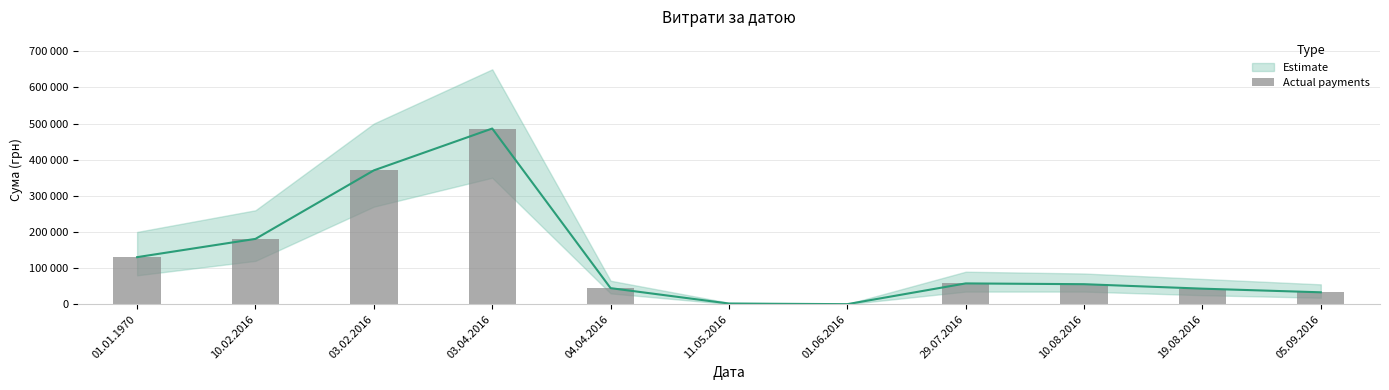

The chart shows a value of 96292 at 29.07.2016. True or false?

False